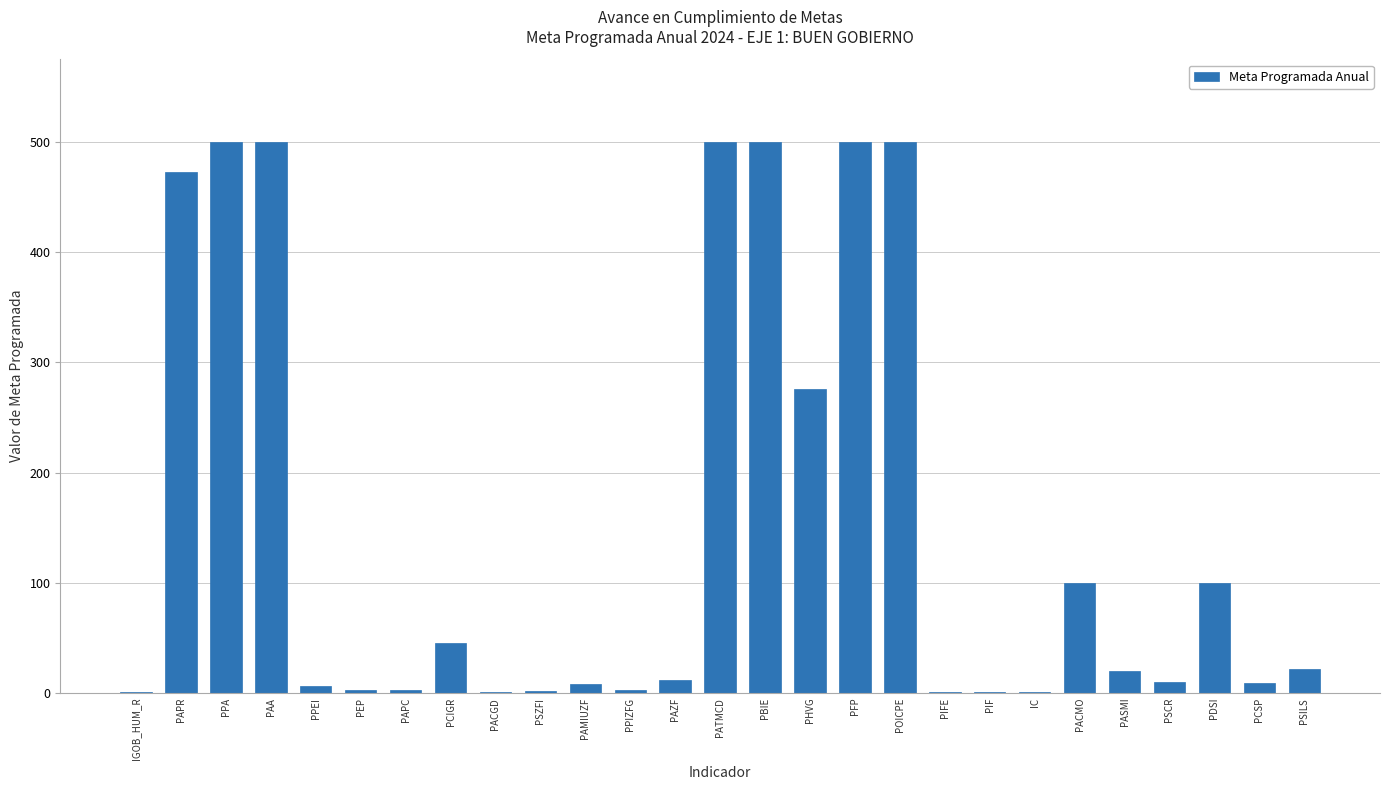

What is the change in value from PDSI to PSILS?

-78.0